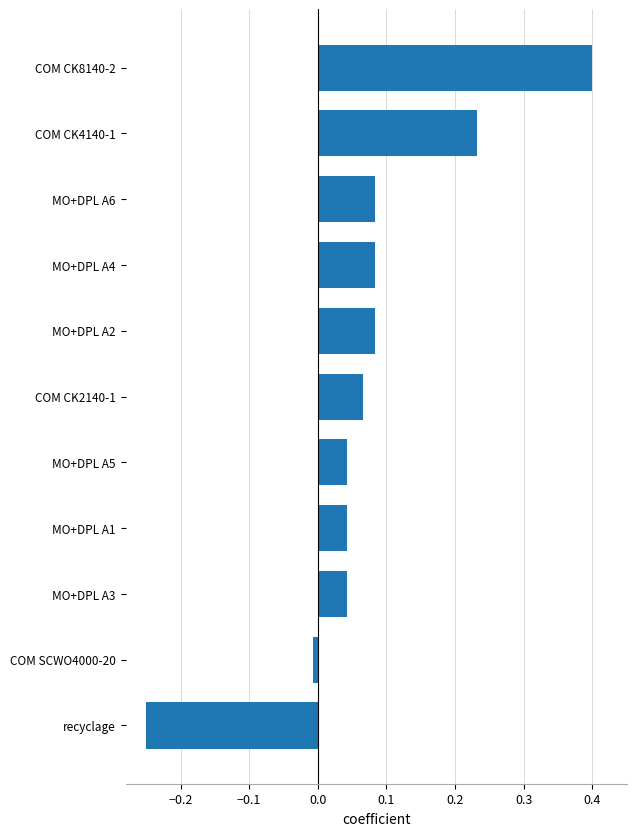

Which label corresponds to the largest value in the chart?

COM CK8140-2